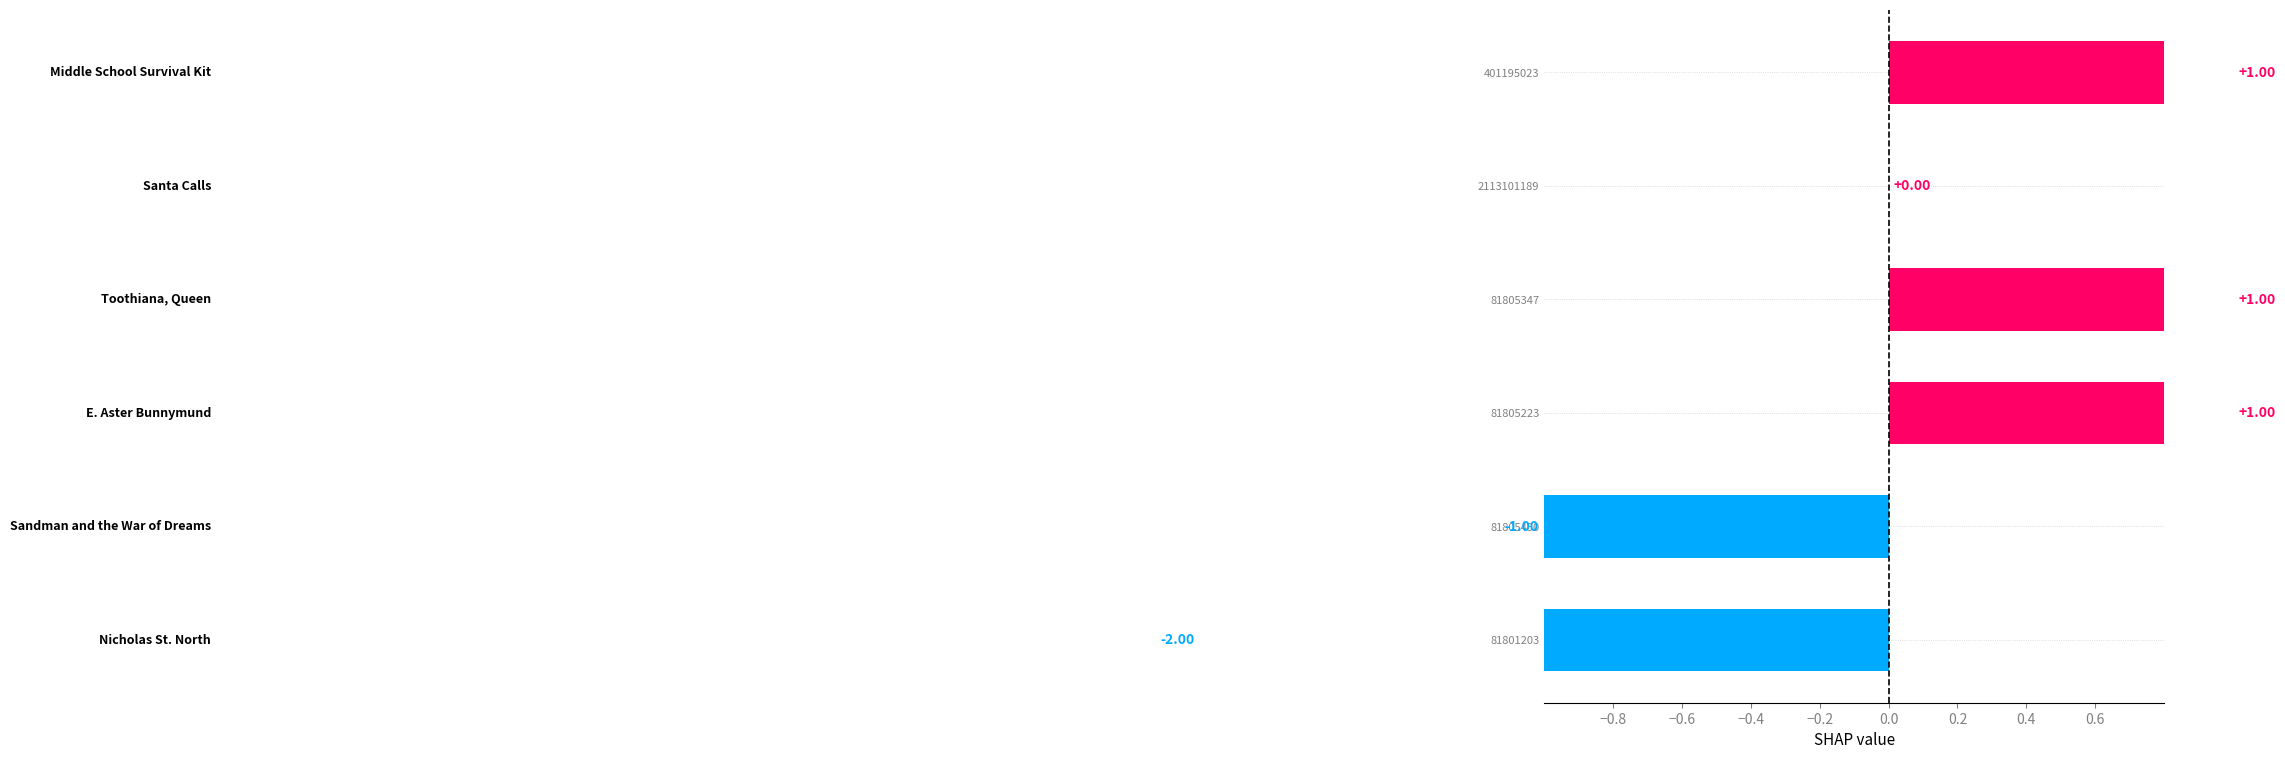

What is the difference between the values at 2113101189 and 81805223?

1